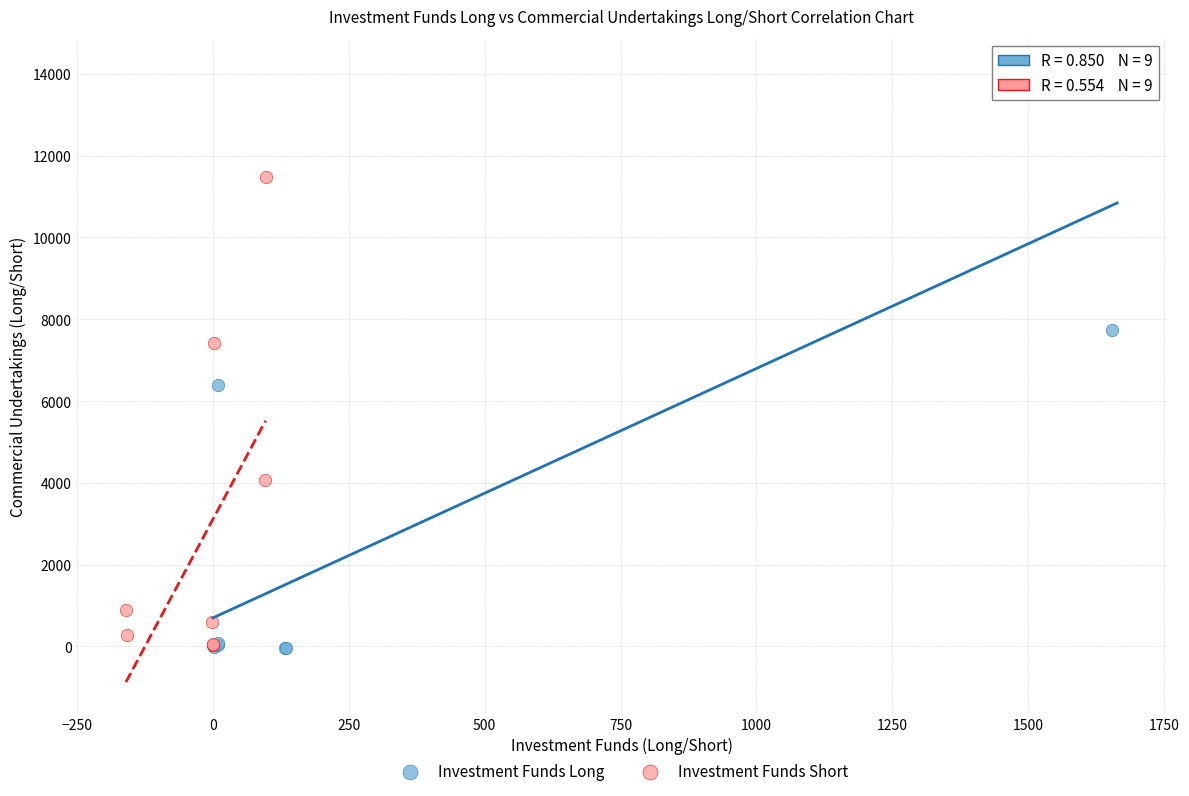

Which series reaches the maximum Y coordinate?

Investment Funds Long